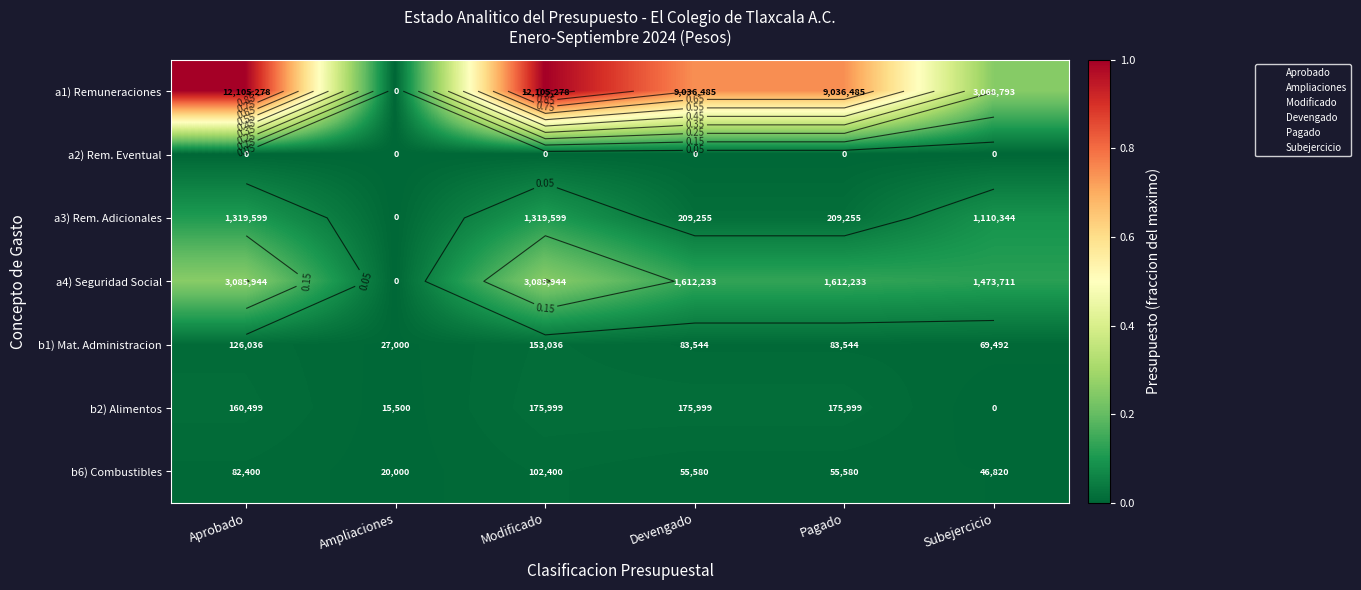

Rank the series at Aprobado from highest to lowest value.

a1) Remuneraciones, a4) Seguridad Social, a3) Rem. Adicionales, b2) Alimentos, b1) Mat. Administracion, b6) Combustibles, a2) Rem. Eventual